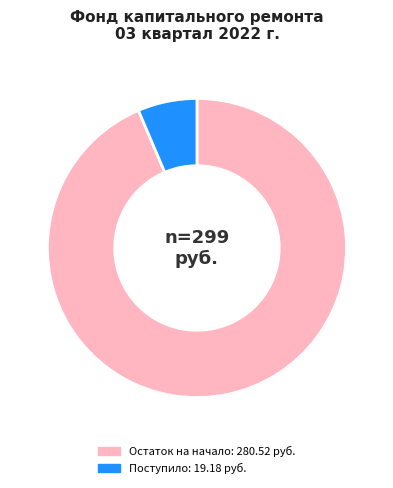

How many slices are in this pie chart?

2